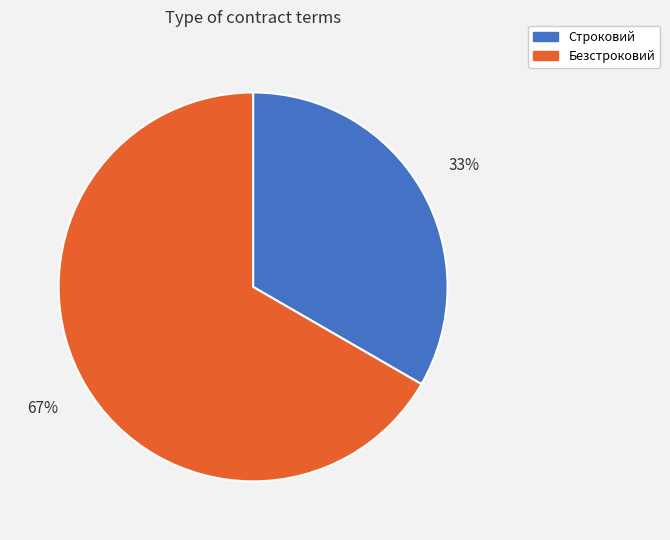

How many slices are in this pie chart?

2